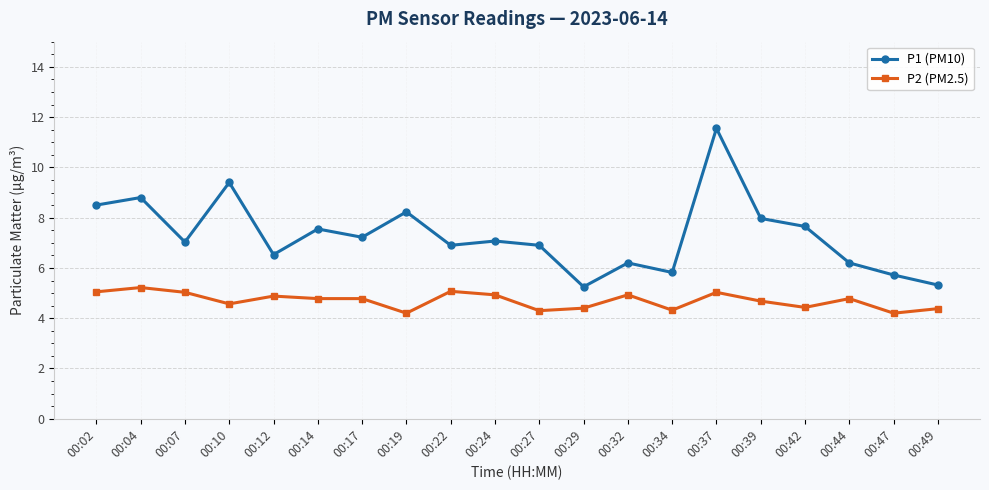

True or false: P2 (PM2.5) and P1 (PM10) intersect in this chart.

False